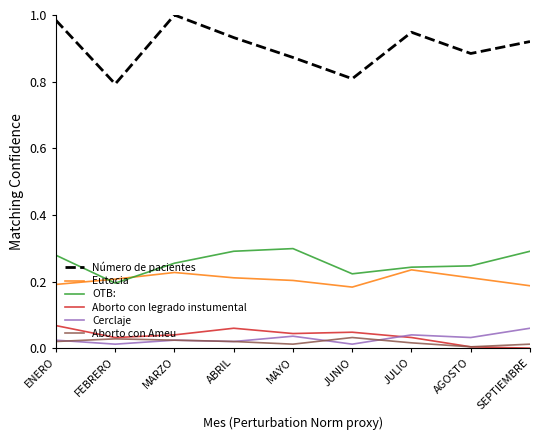

Which series has the largest total across all categories?

Número de pacientes